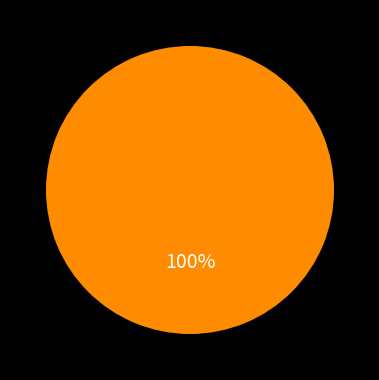

Is there a majority slice in this chart?

Yes